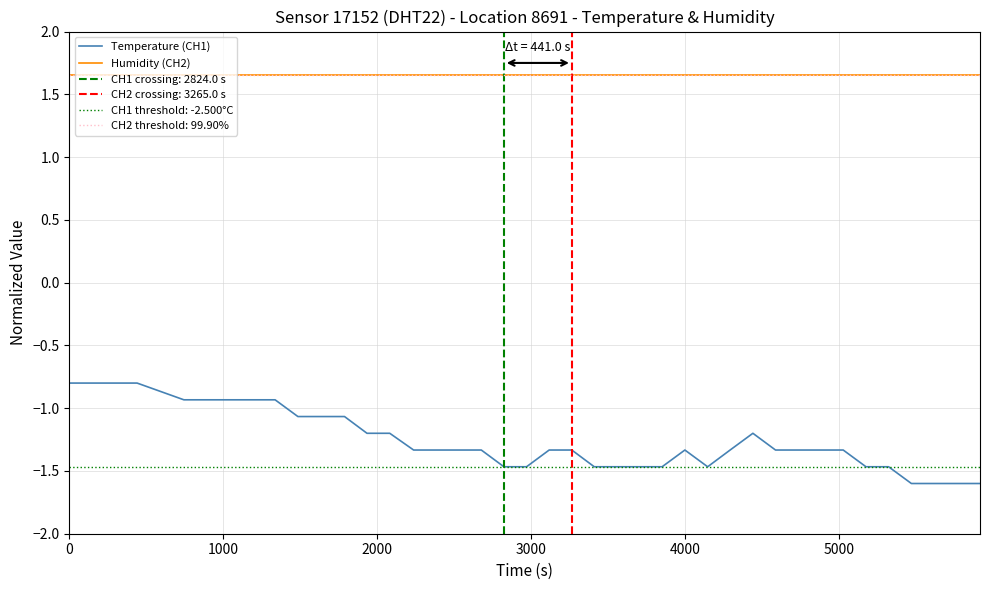

What is the minimum value for Temperature (CH1)?

-1.6